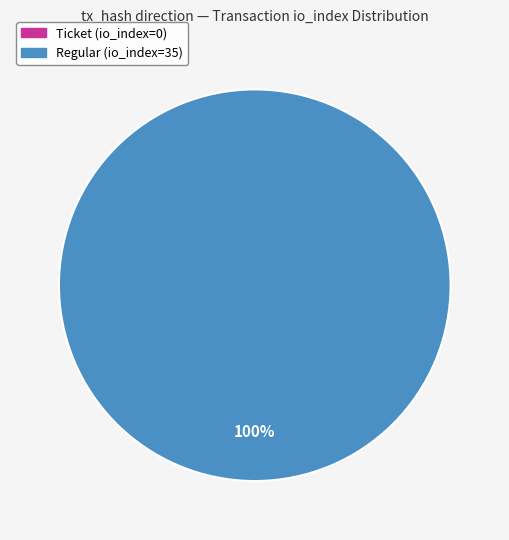

Do tx_type=Regular (io_index=35) and tx_type=Ticket (io_index=0) together represent more than half of the pie?

Yes